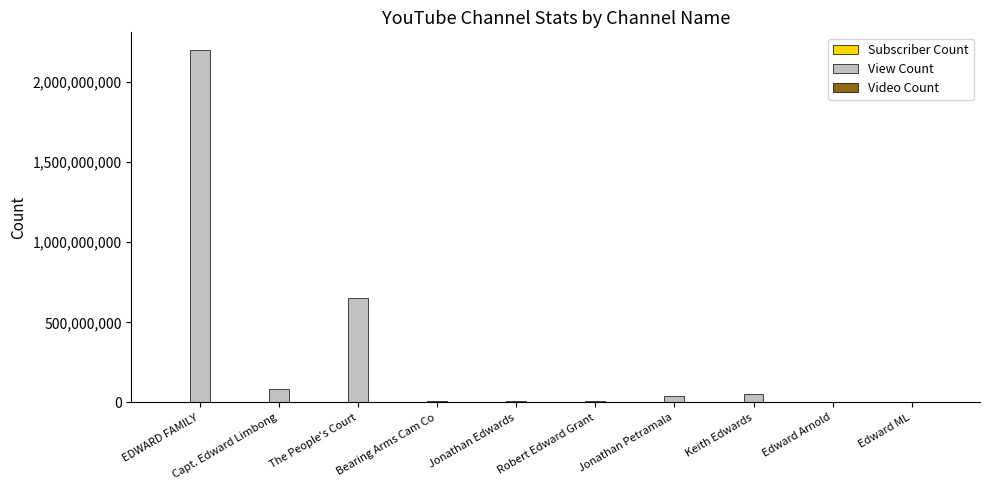

The View Count series shows 2200169310 at EDWARD FAMILY. True or false?

True